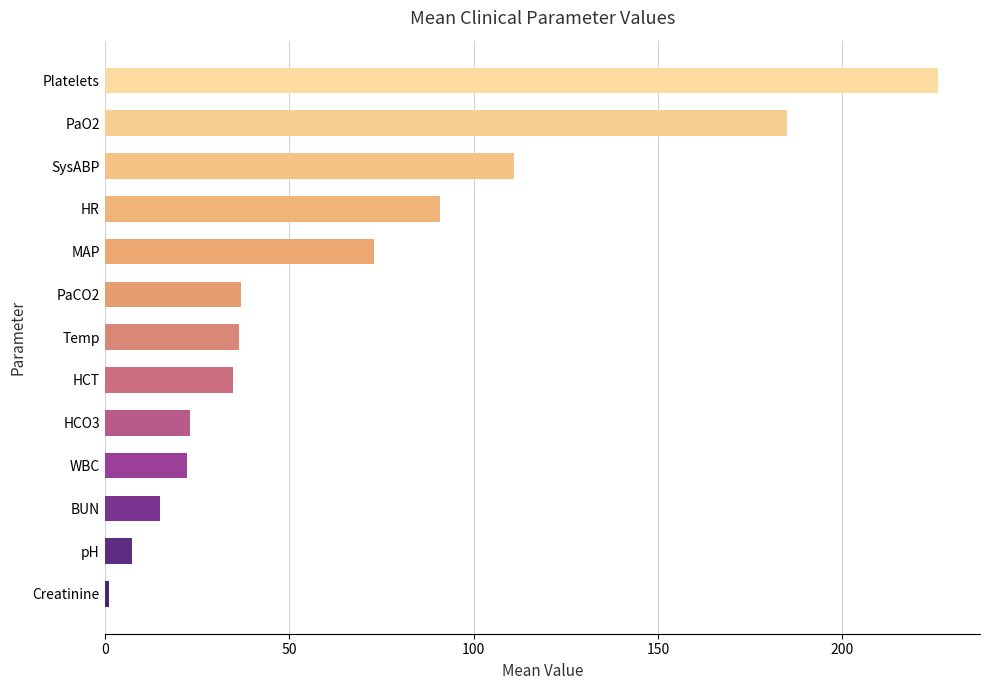

The chart shows a value of 197.7 at SysABP. True or false?

False